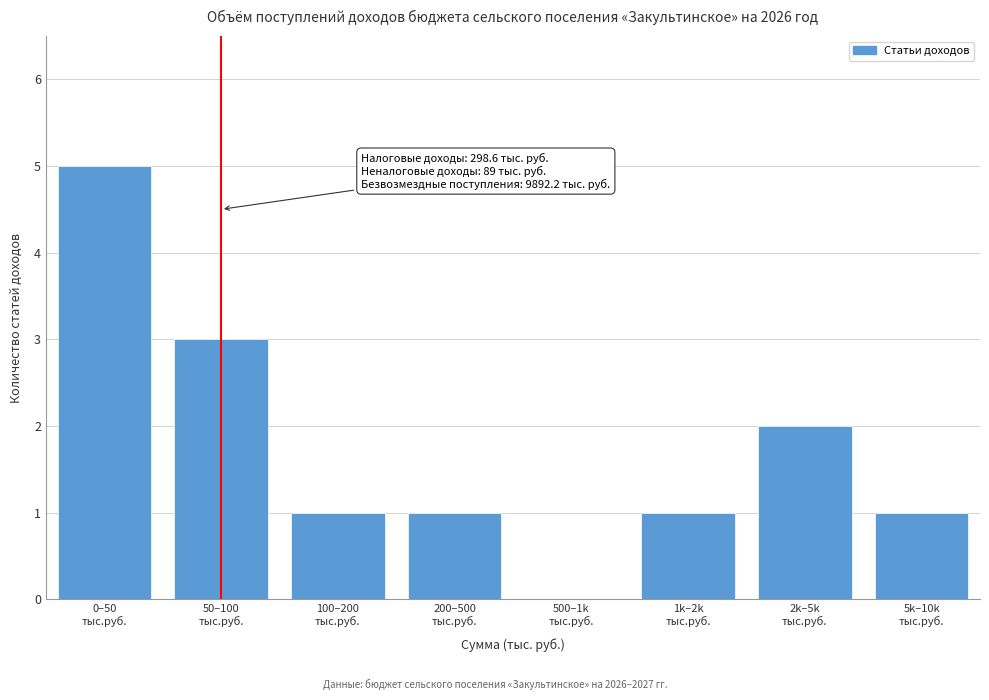

What is the sum of all values?

14